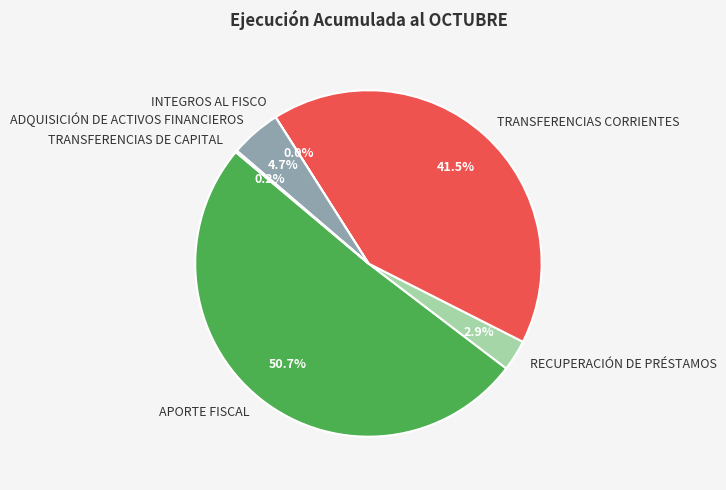

To the nearest percent, what percentage of the pie is ADQUISICIÓN DE ACTIVOS FINANCIEROS?

5%